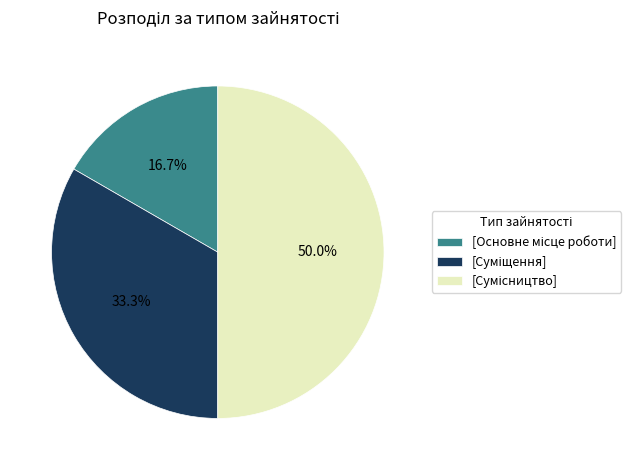

To the nearest percent, what is the difference between the largest and smallest slice percentages?

33%